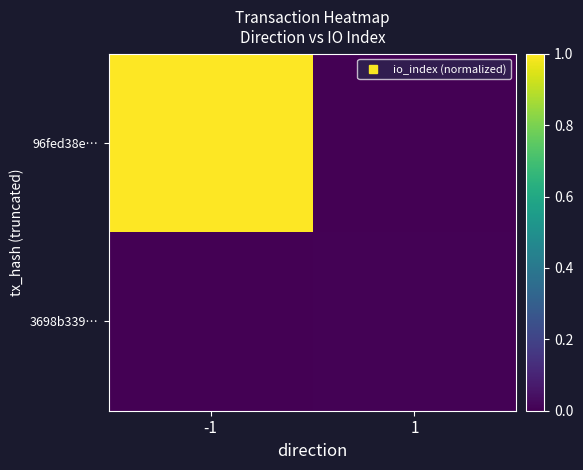

Reading left to right, extract all data points from this chart.

96fed38e…: -1=1.0	1=0.0
3698b339…: -1=0.0	1=0.0